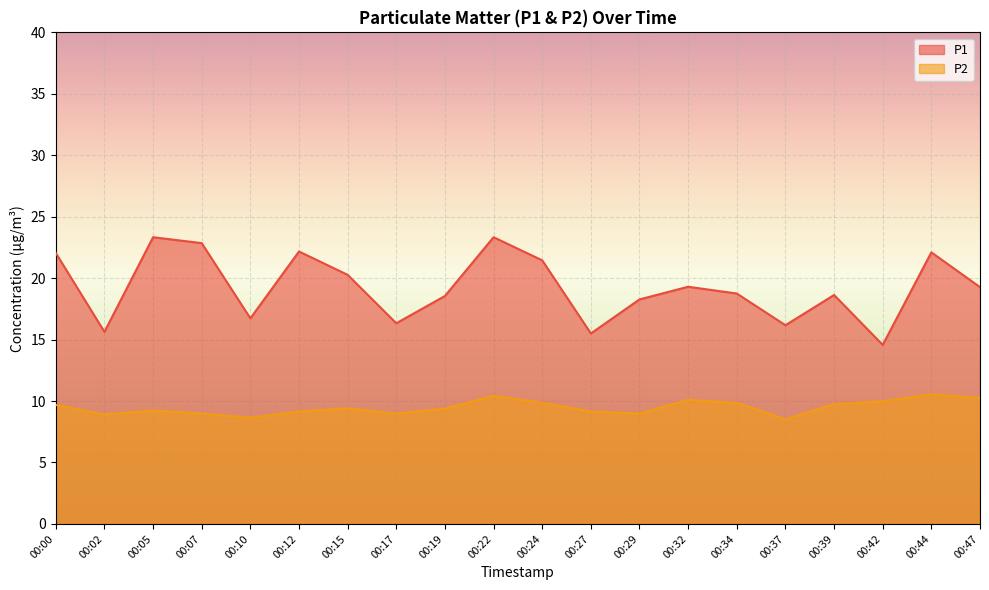

Which series changed the most between 00:29 and 00:42?

P1